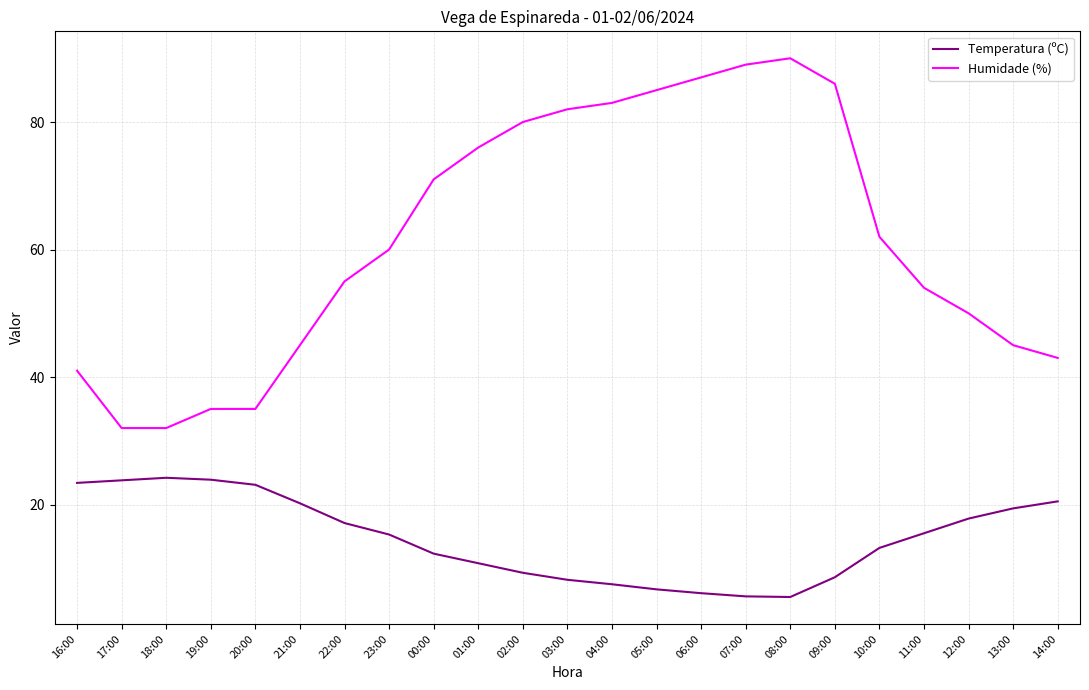

How many lines are shown in the chart?

2